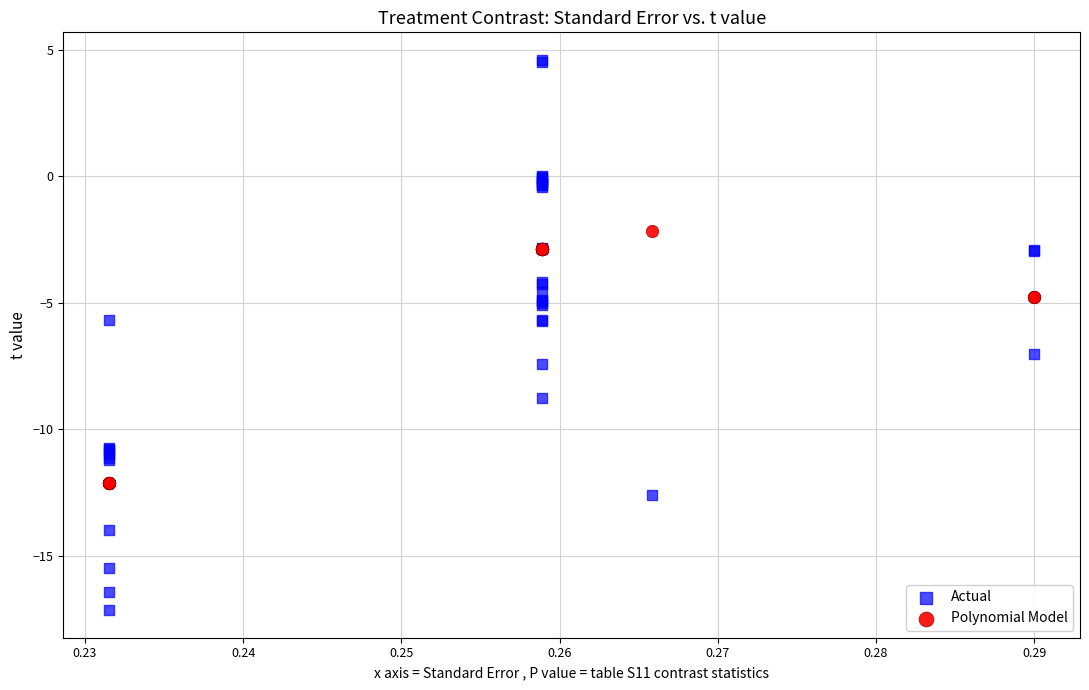

Which series contains the lowest Y value?

Actual